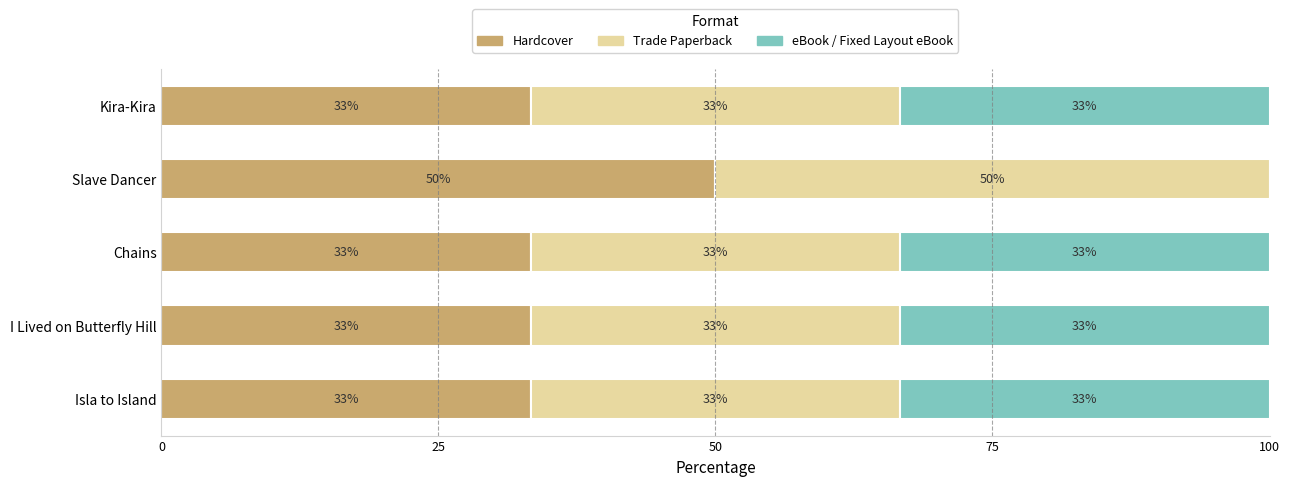

Which series has the largest range (max minus min)?

eBook / Fixed Layout eBook